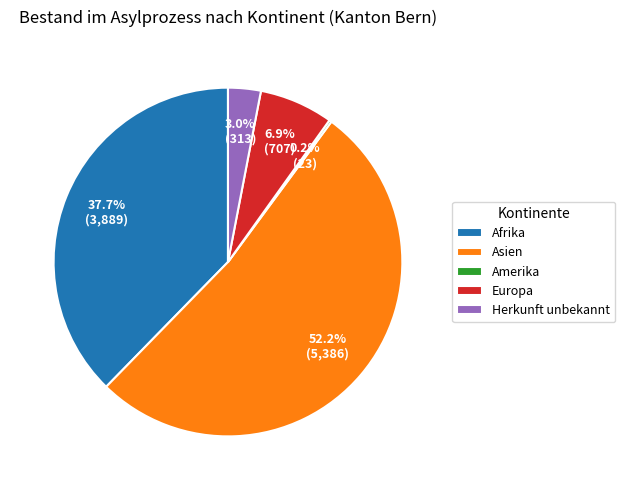

Is there a majority slice in this chart?

Yes